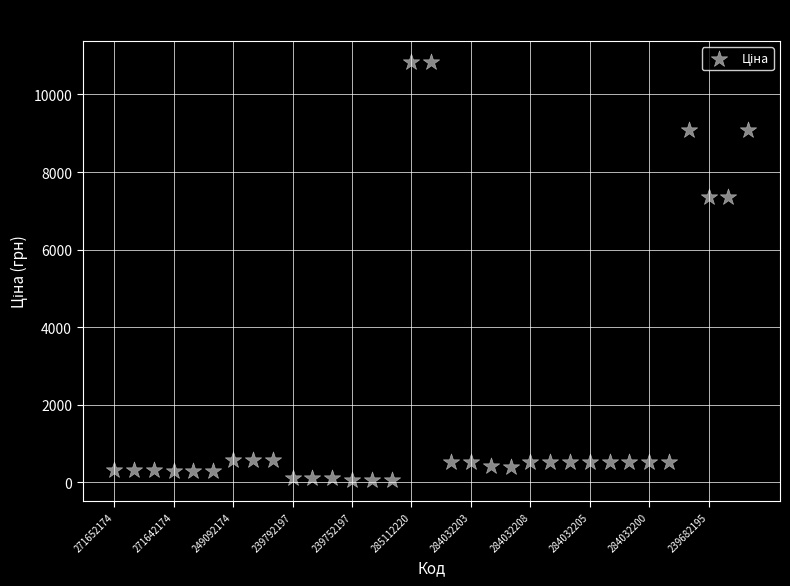

What is the range of Y values (max minus min)?

10784.8